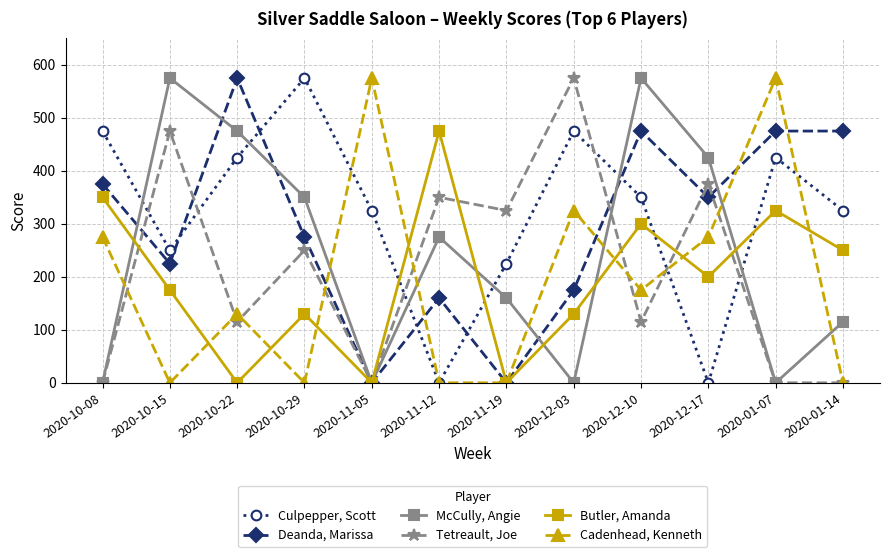

Between 2020-10-29 and 2020-12-03, which series saw the biggest shift?

McCully, Angie